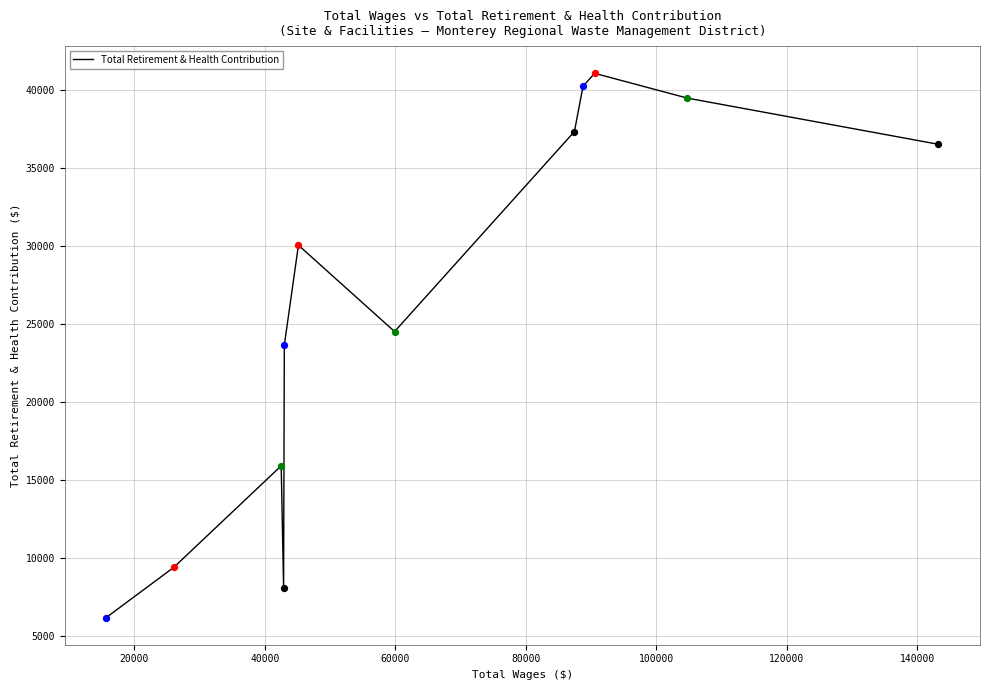

What is the minimum value shown in the chart?

6213